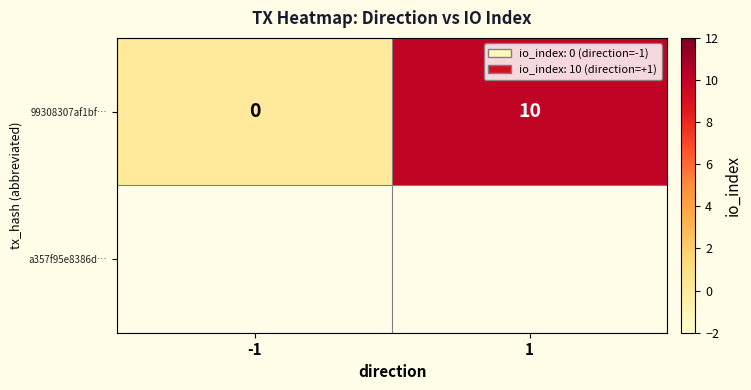

Is it true that the value at 1 is 10?

True